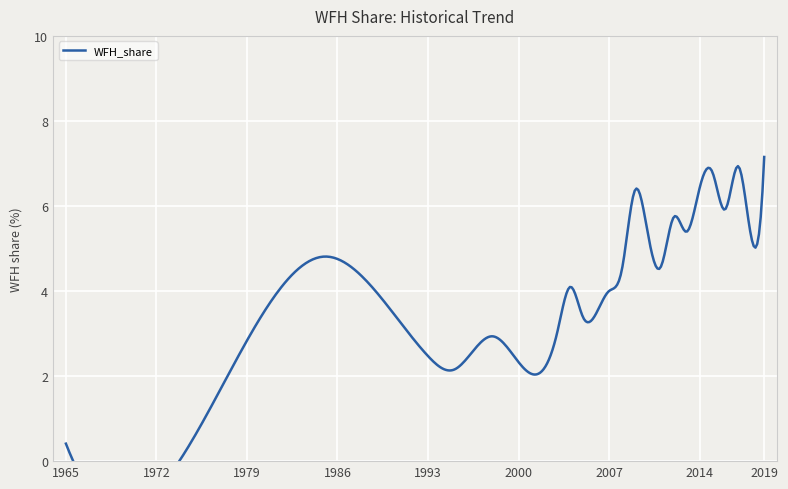

What is the value of the 19th point from the left?

6.8